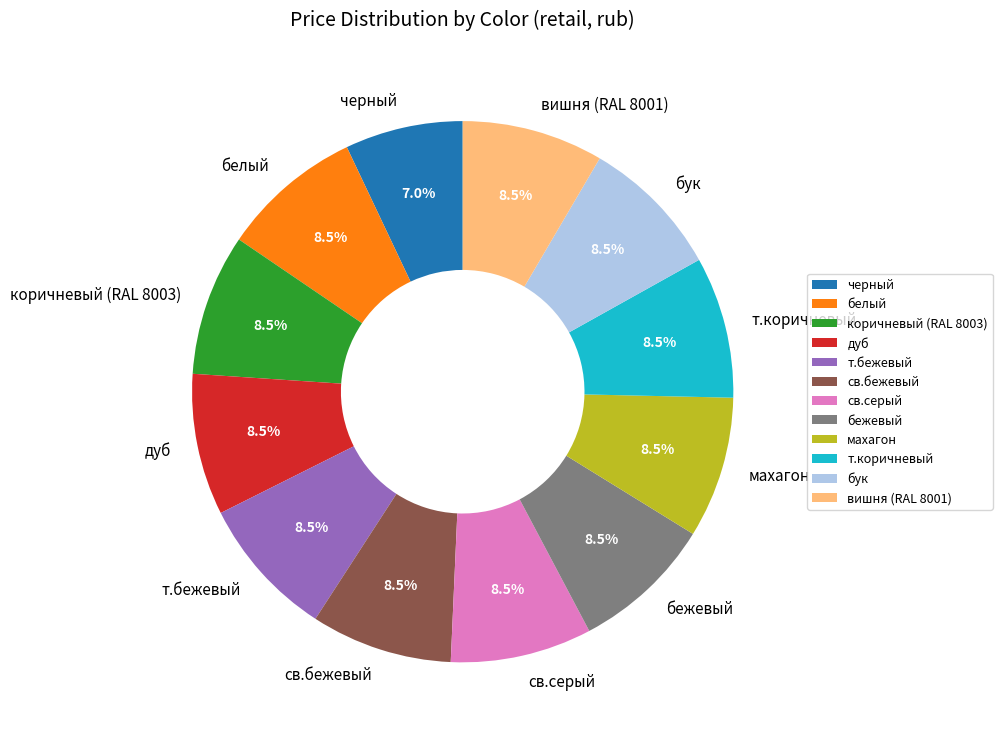

What is the ratio of the value at вишня (RAL 8001) to the value at св.серый?

1.0